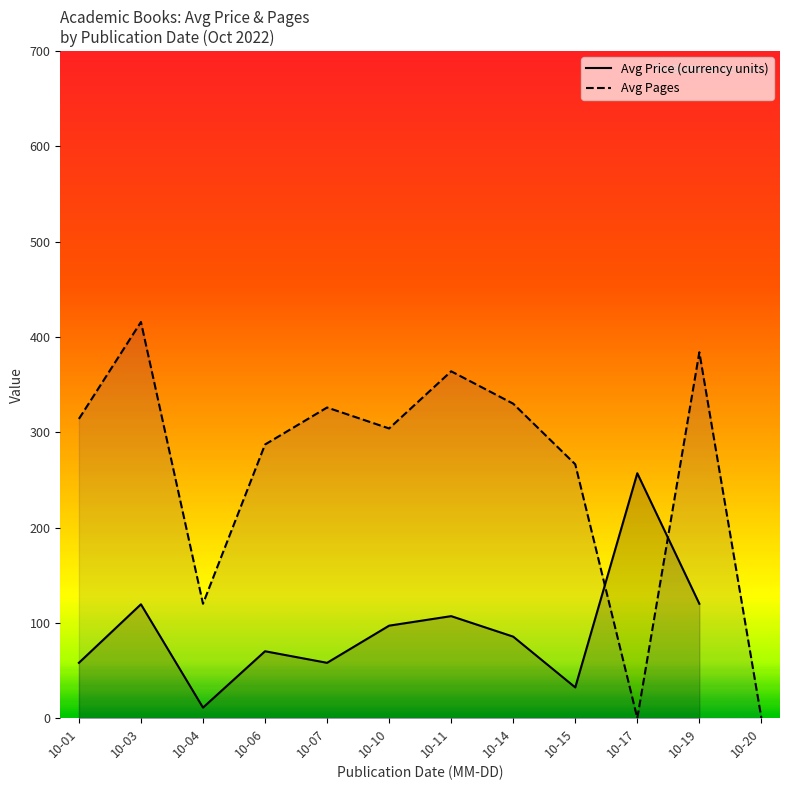

Which series contains the highest Y value?

Avg Pages